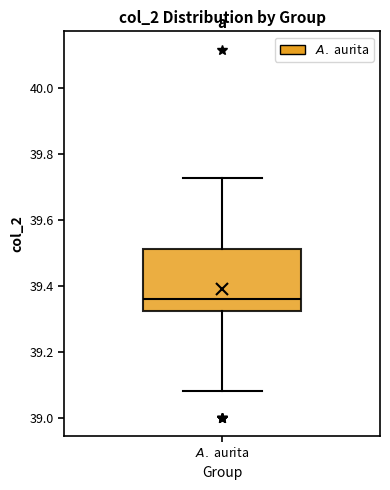

Read this box plot against the y-axis: the position of the median line, the range covered by the box, and the ends of both whiskers. The values are not printed on the chart, so give them approximately, as read against the axis.

median 39.36, box 39.32 to 39.52, whiskers 39.08 to 39.72